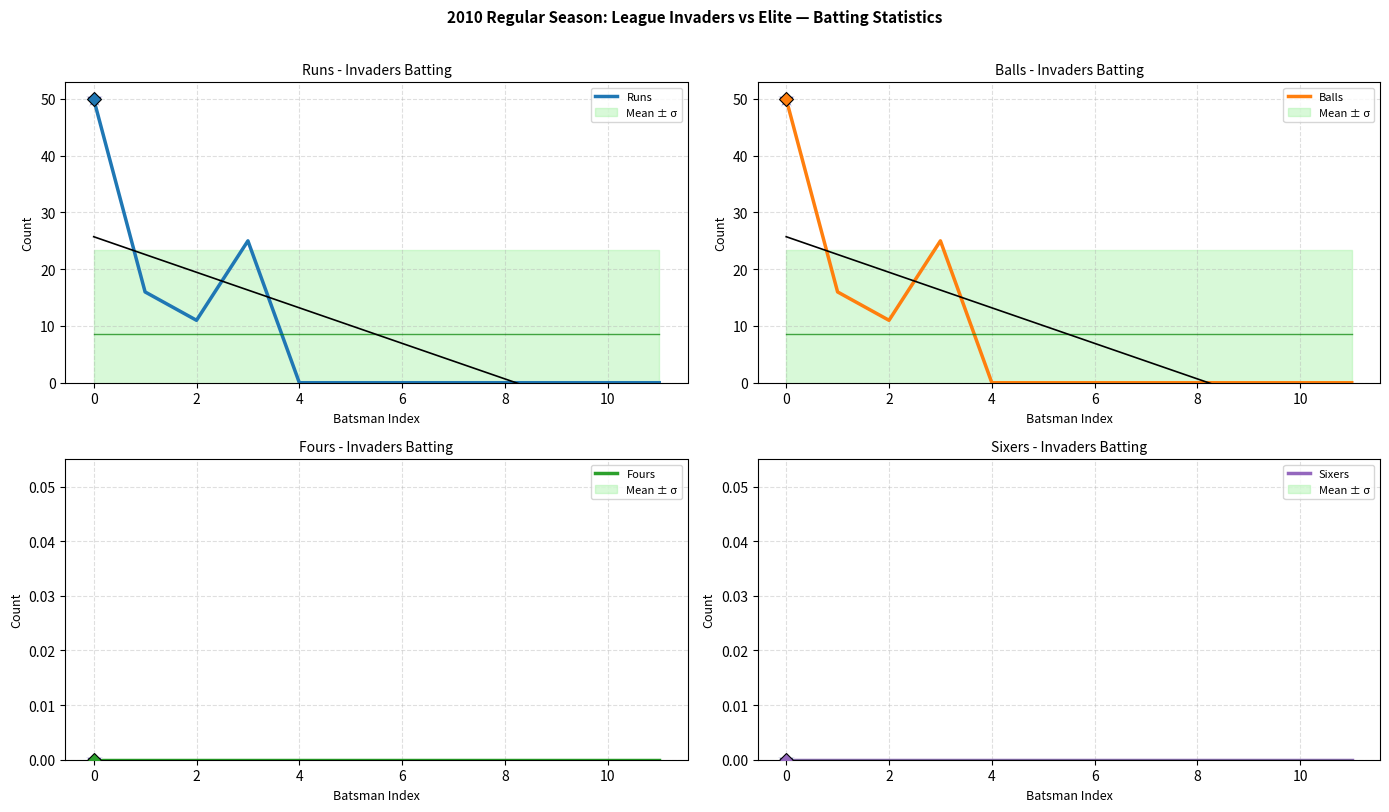

What is the value of the Runs point at the 4th from the left?

25